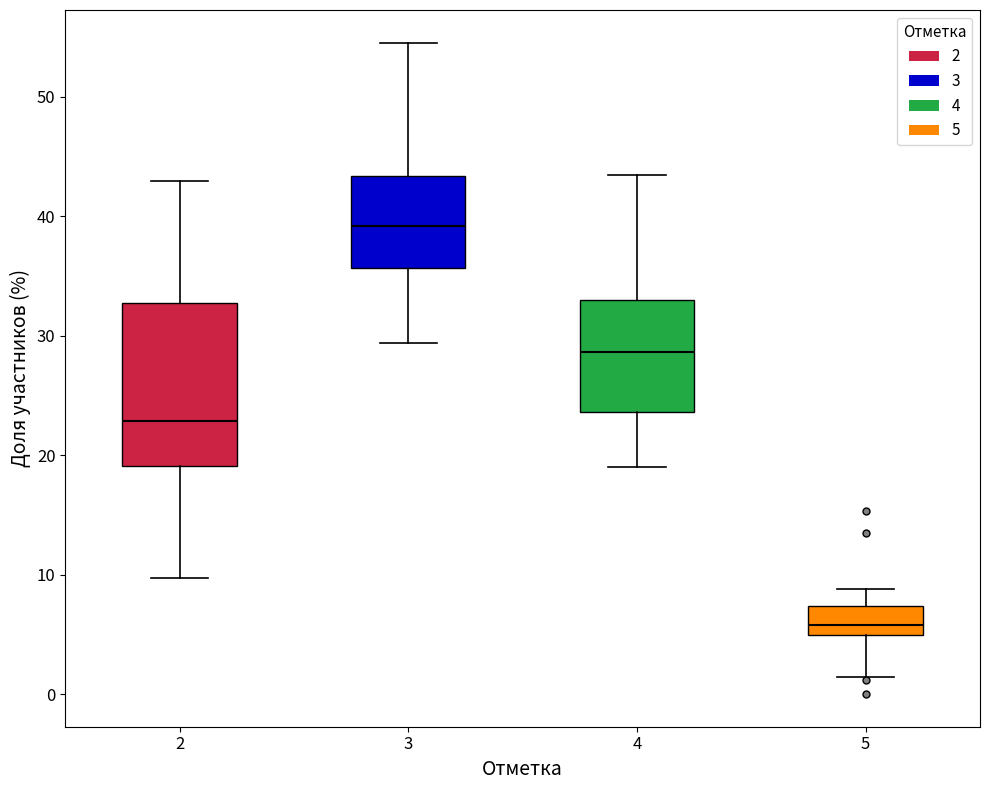

Reading left to right, read every box against the y-axis: the position of its median line, the range the box covers, and the ends of its whiskers. The values are not printed on the chart, so give them approximately, as read against the axis.

2: median 23, box 19 to 33, whiskers 10 to 43
3: median 39, box 36 to 43, whiskers 29 to 55
4: median 29, box 24 to 33, whiskers 19 to 43
5: median 6, box 5 to 7, whiskers 1 to 9